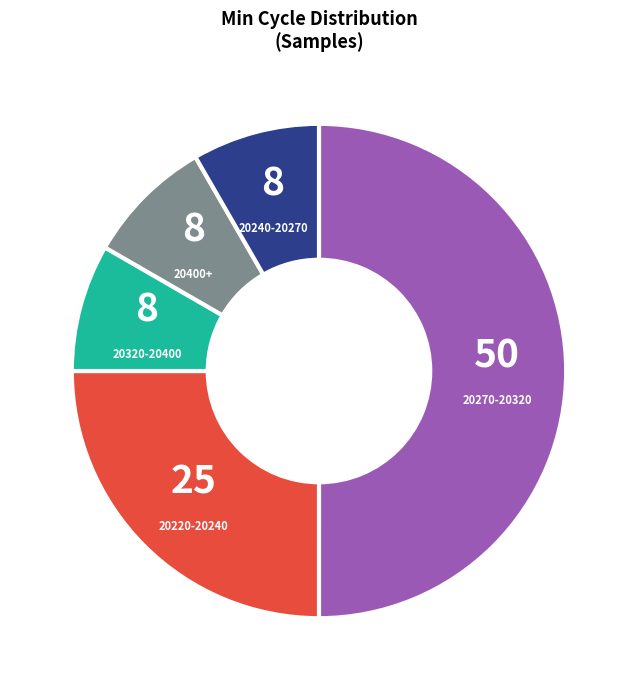

Which category has the biggest portion of the pie?

20270-20320